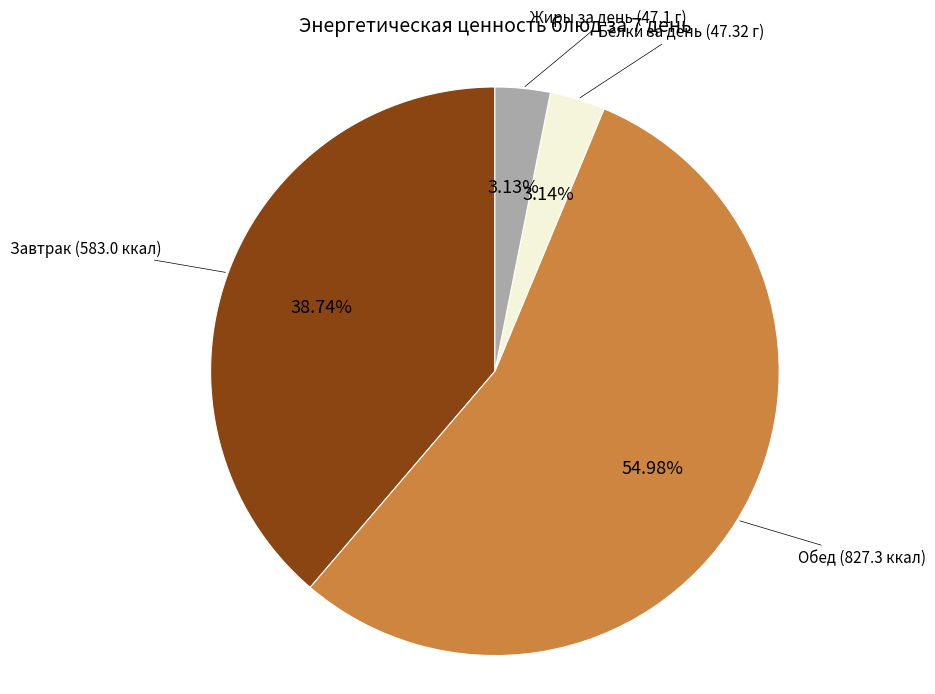

What is the ratio of the value at Завтрак to the value at Белки за день?

12.3